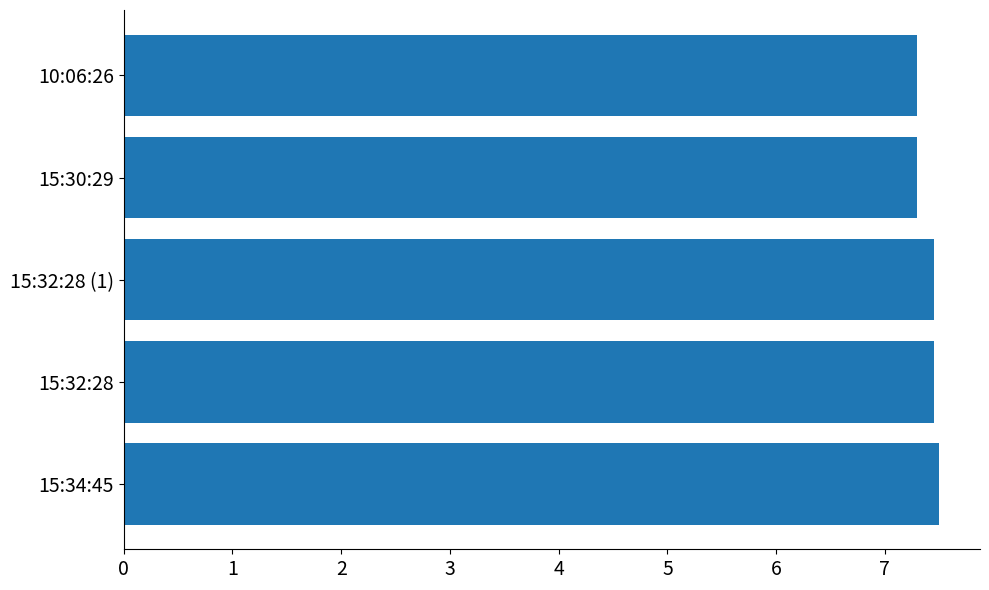

Does the chart contain any negative values?

No